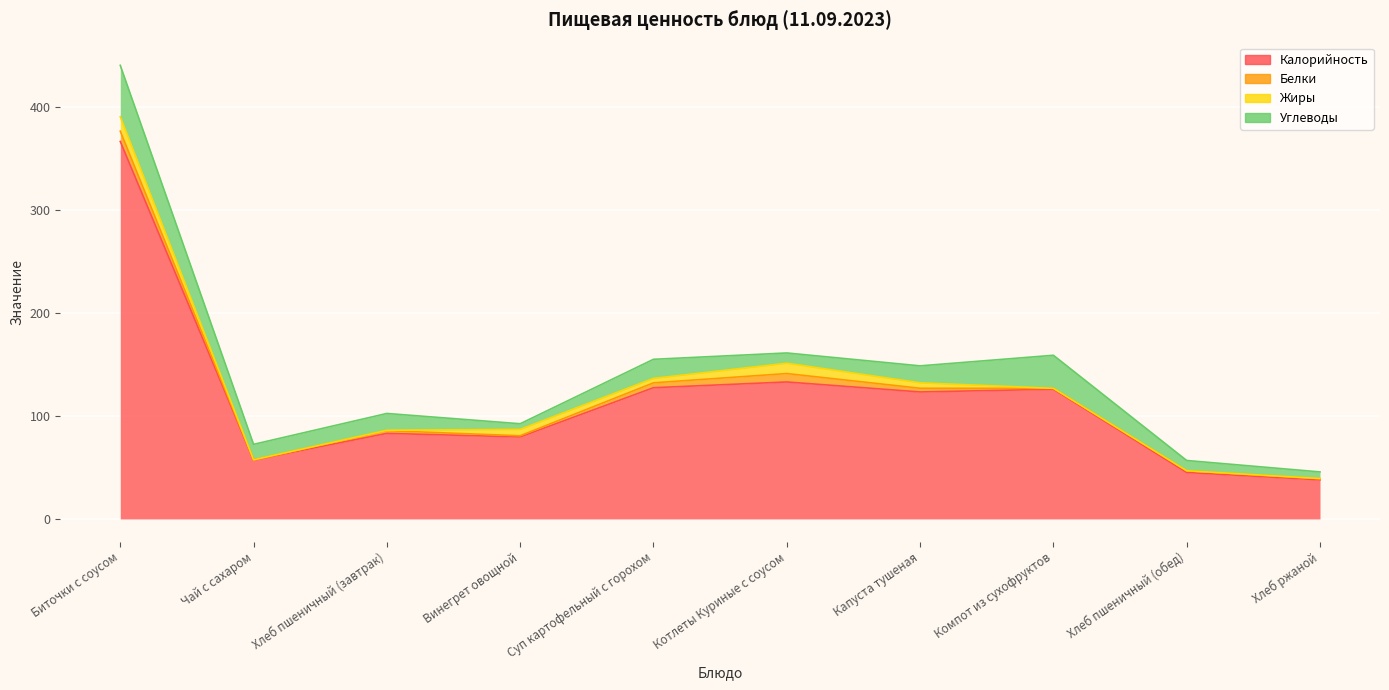

Which series has the largest range (max minus min)?

Калорийность